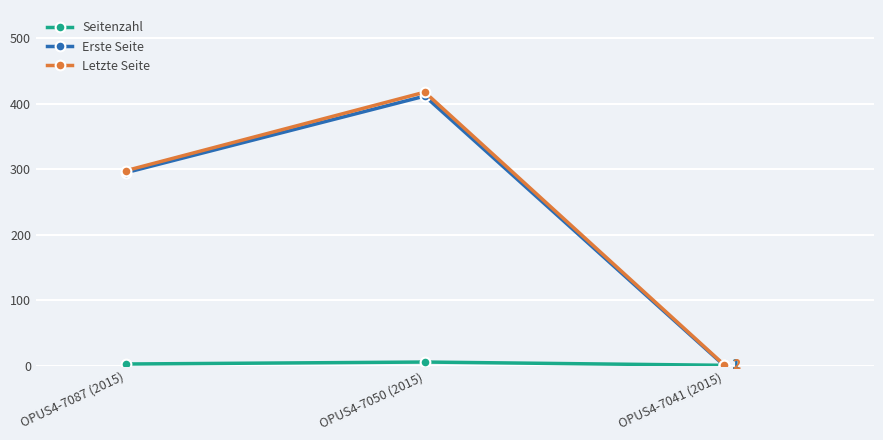

What is the label of the 3rd point from the left?

OPUS4-7041 (2015)